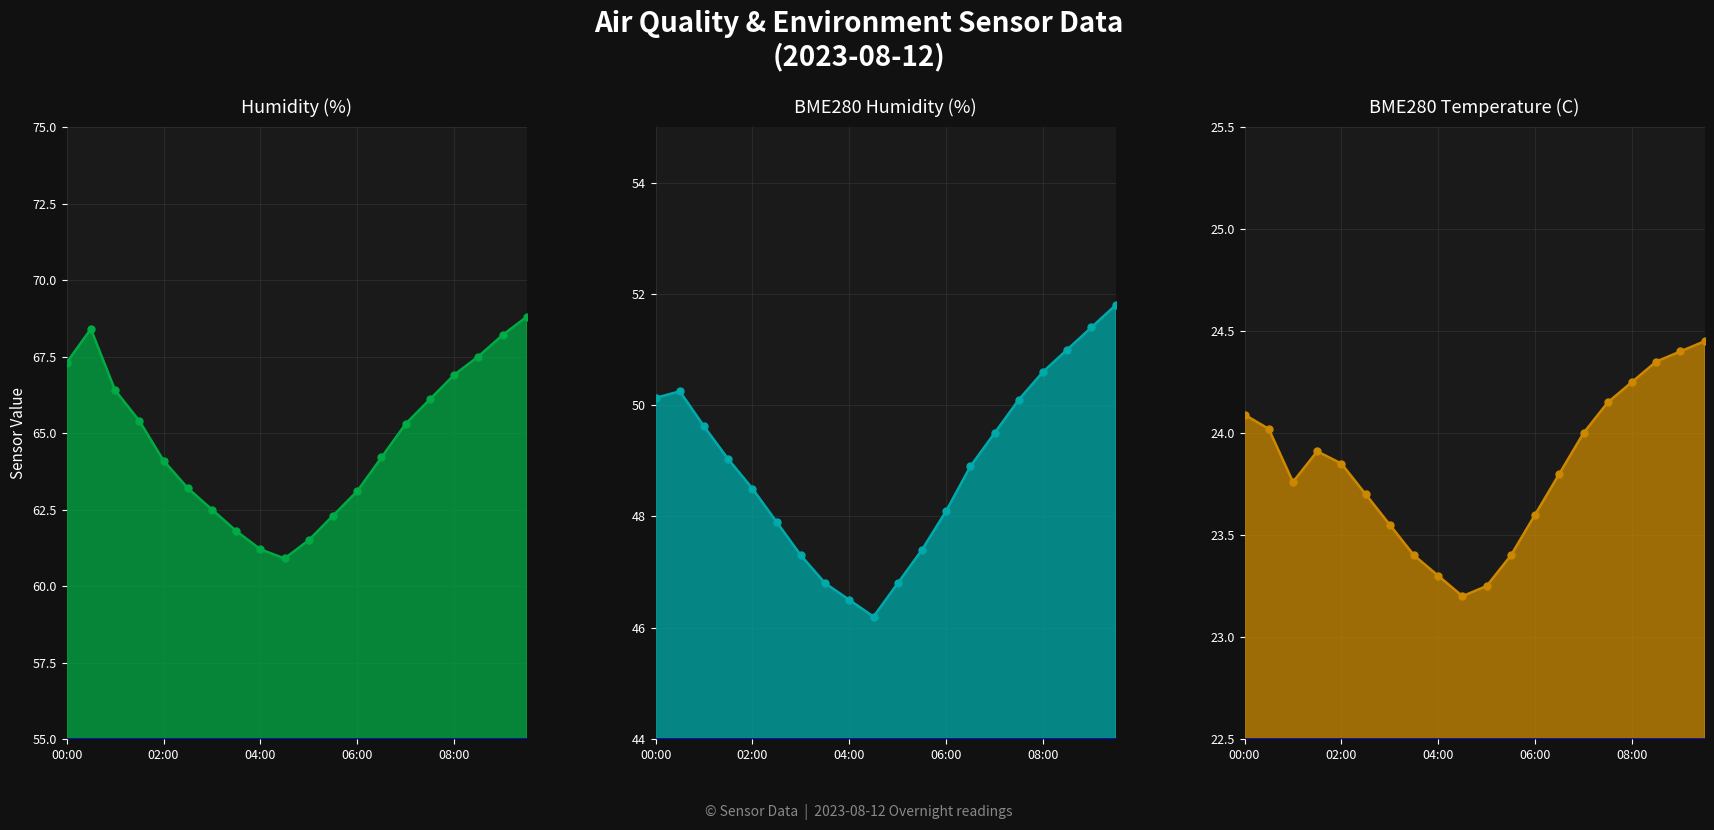

Is it true that BME280_humidity line equals 50.1 at 00:00?

True